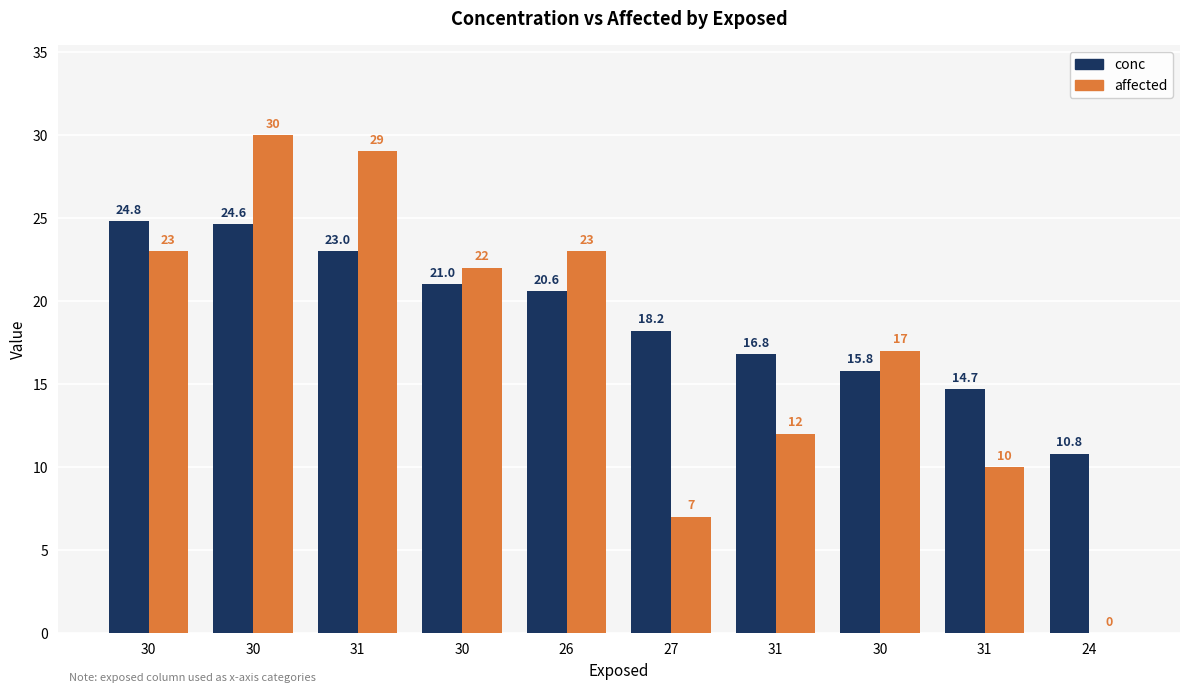

Reading left to right, list all the values displayed in this chart.

conc: 24.8	24.6	23.0	21.0	20.6	18.2	16.8	15.8	14.7	10.8
affected: 23.0	30.0	29.0	22.0	23.0	7.0	12.0	17.0	10.0	0.0